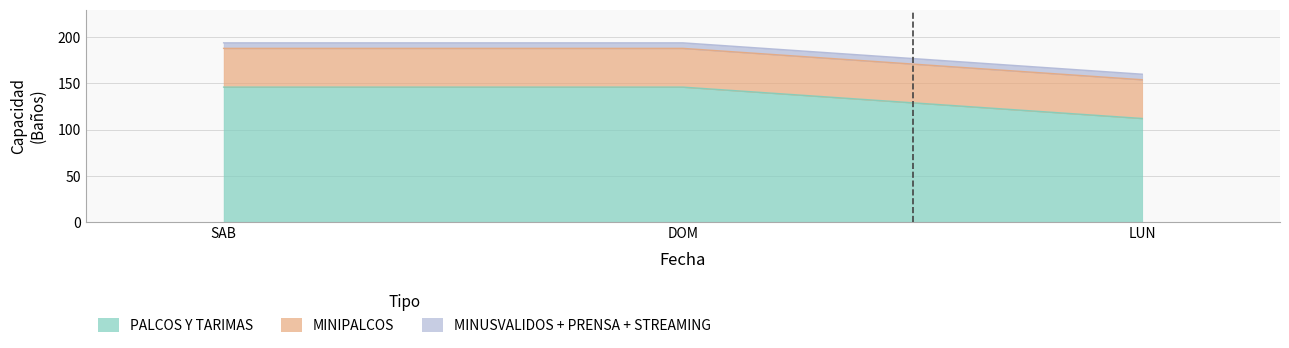

Which series has the largest total across all categories?

PALCOS Y TARIMAS